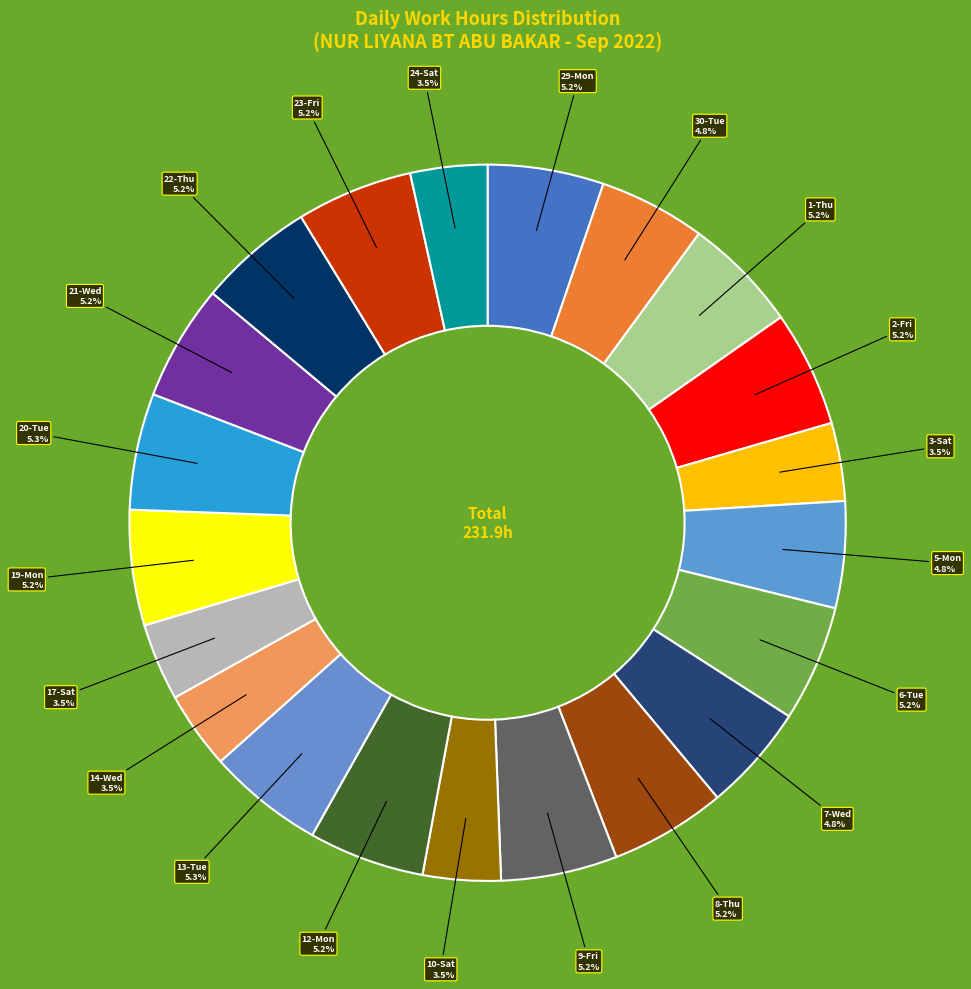

The 7-Wed slice represents 19% of the pie. True or false?

False